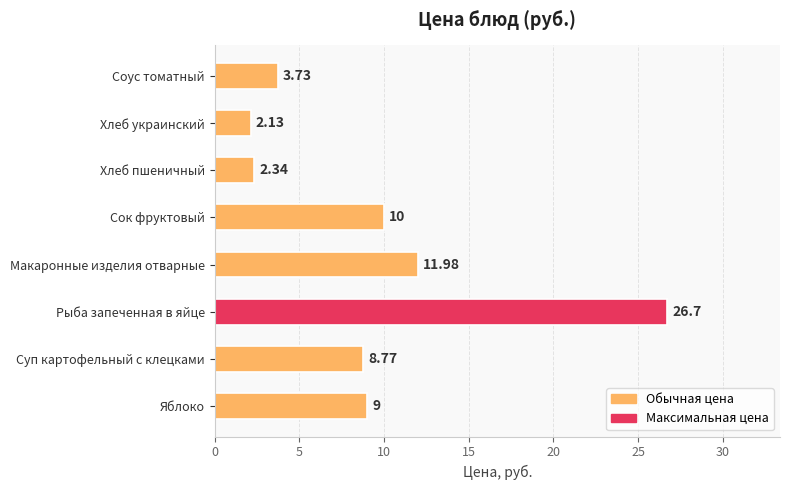

Rank the categories by value from highest to lowest.

Рыба запеченная в яйце, Макаронные изделия отварные, Сок фруктовый, Яблоко, Суп картофельный с клецками, Соус томатный, Хлеб пшеничный, Хлеб украинский